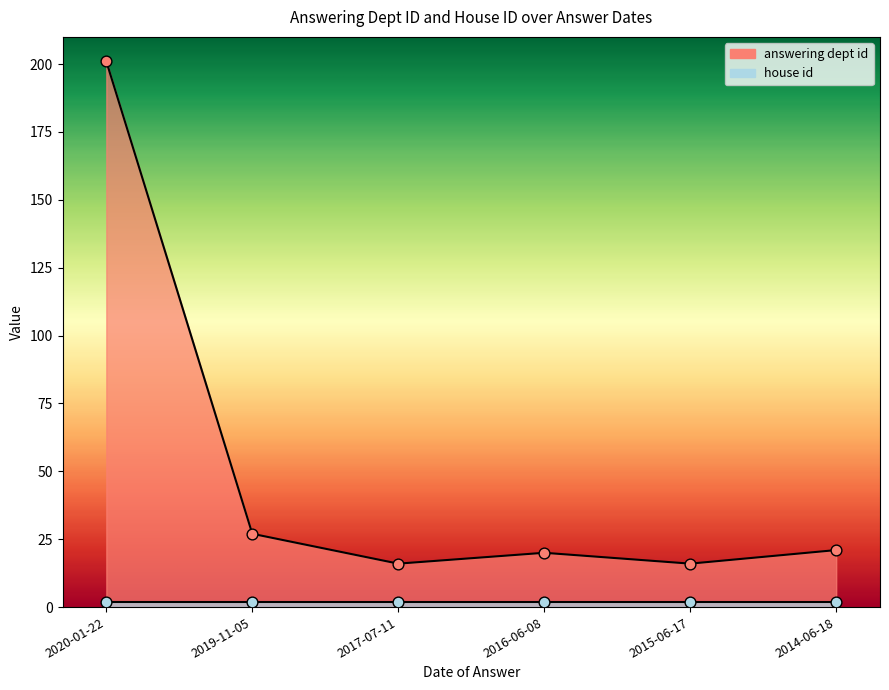

What is the change in value from 2019-11-05 to 2015-06-17?

-11